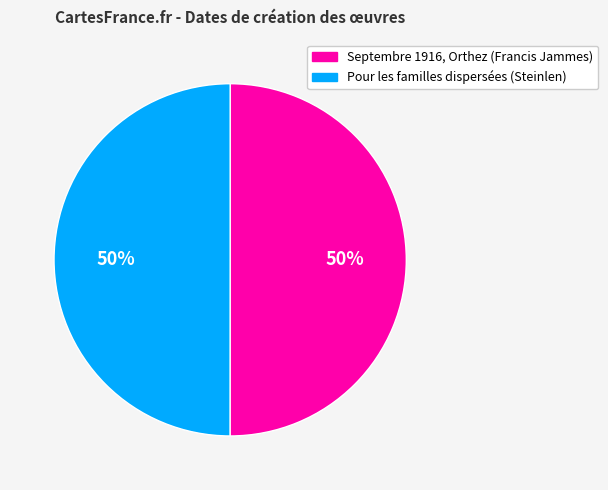

Approximately how many times larger is the value at Septembre 1916, Orthez (Francis Jammes) compared to Pour les familles dispersées (Steinlen)?

1.0